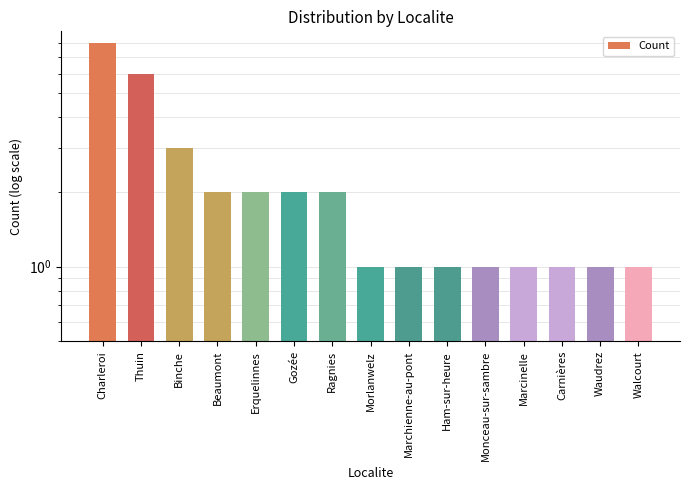

What is the greatest value displayed?

8